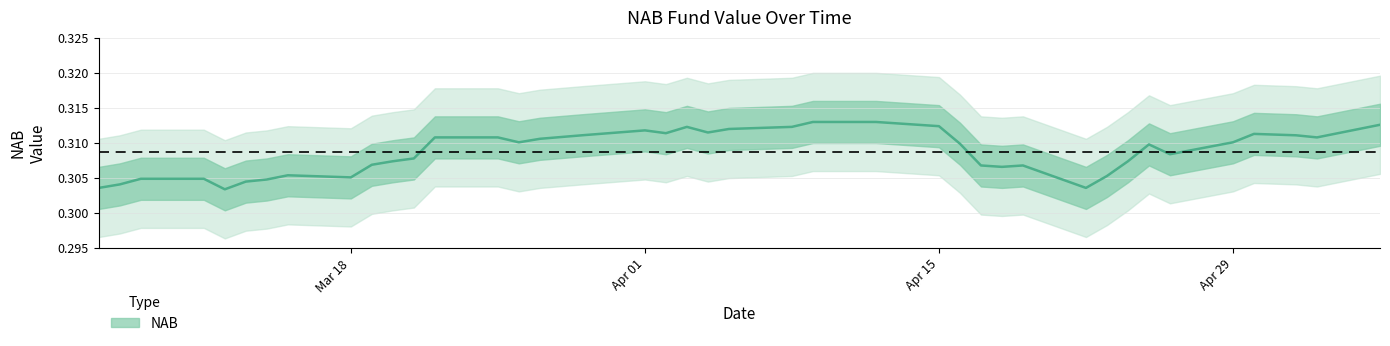

Reading right to left, what are all the values shown in this chart?

0.3	0.3	0.3	0.3	0.3	0.3	0.3	0.3	0.3	0.3	0.3	0.3	0.3	0.3	0.3	0.3	0.3	0.3	0.3	0.3	0.3	0.3	0.3	0.3	0.3	0.3	0.3	0.3	0.3	0.3	0.3	0.3	0.3	0.3	0.3	0.3	0.3	0.3	0.3	0.3